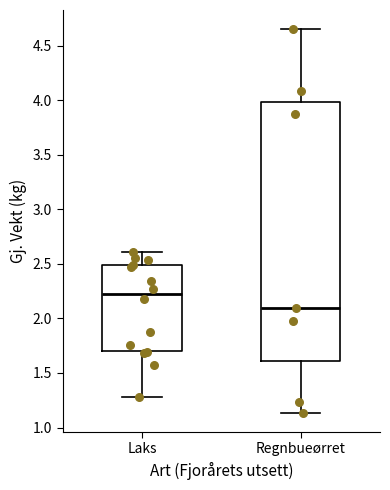

Which box is the tallest, from its lower edge to its upper edge?

Regnbueørret